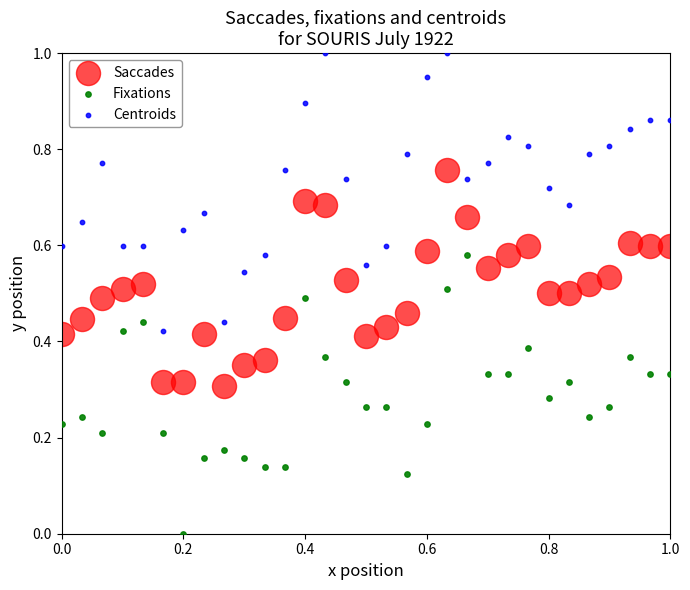

What is the X range (max minus min) for the scatter plot?

1.0